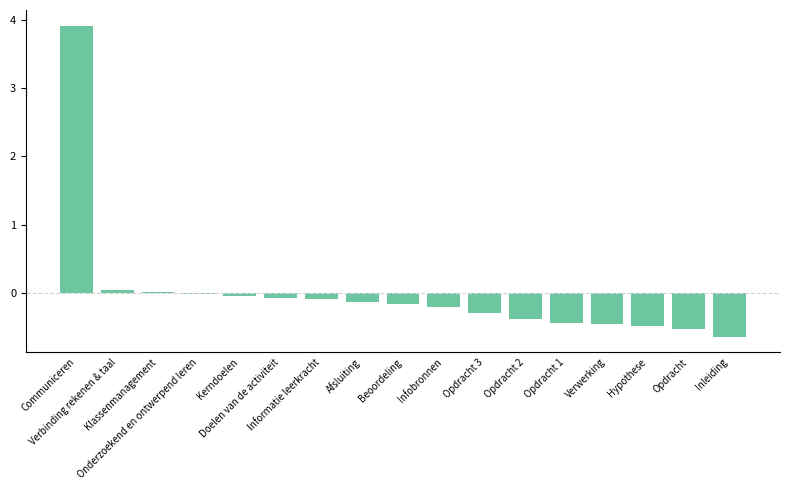

The value at Verwerking is -0.7. True or false?

False